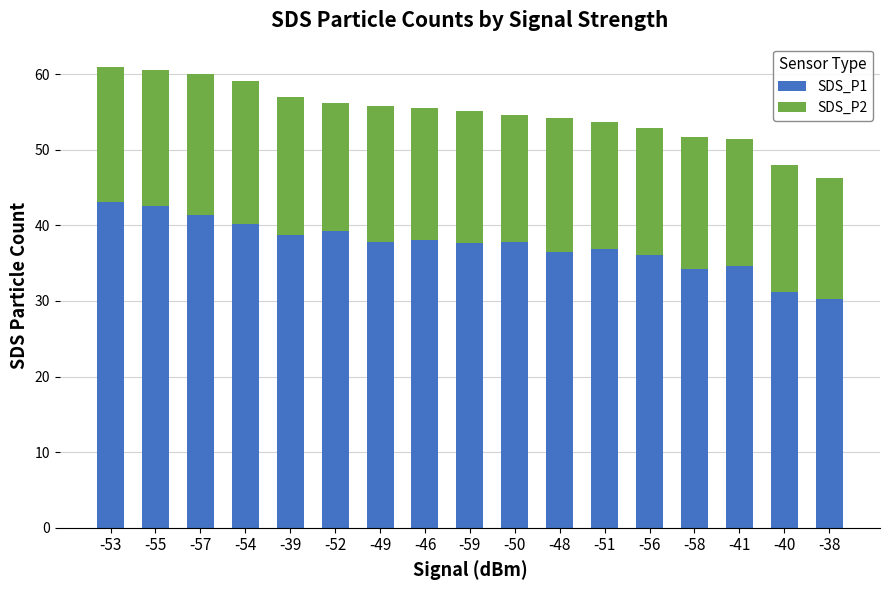

What is the value of the SDS_P1 bar at the 14th from the left?

34.2